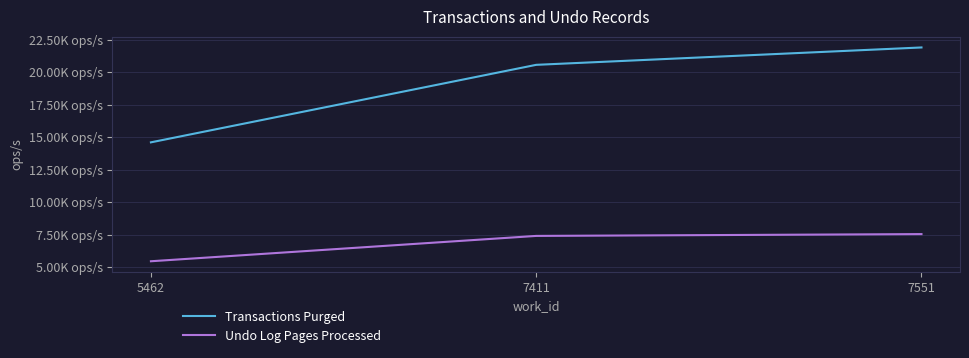

Does the chart display data point markers on the line(s)?

No